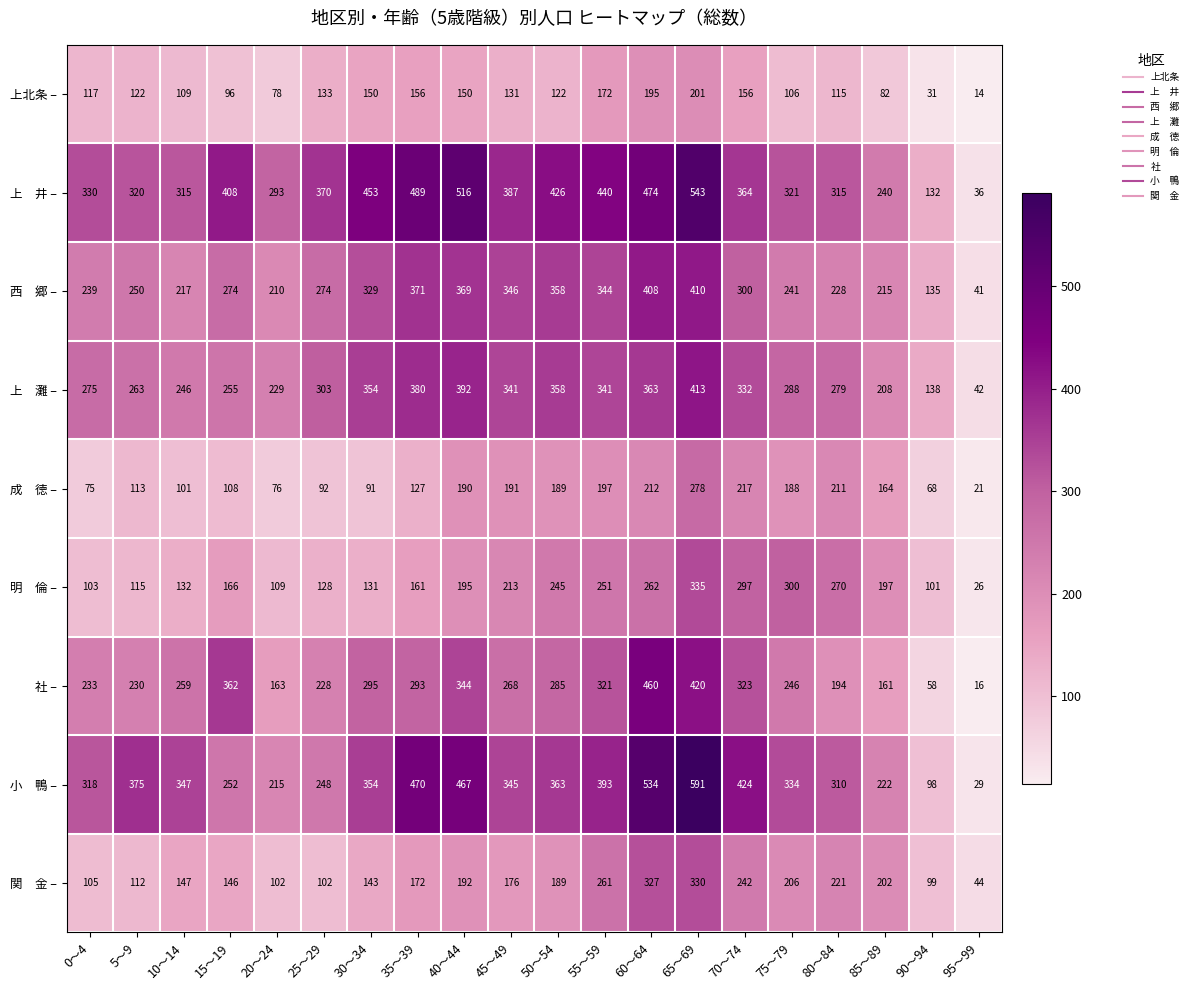

Which label corresponds to the largest value in the chart?

65～69